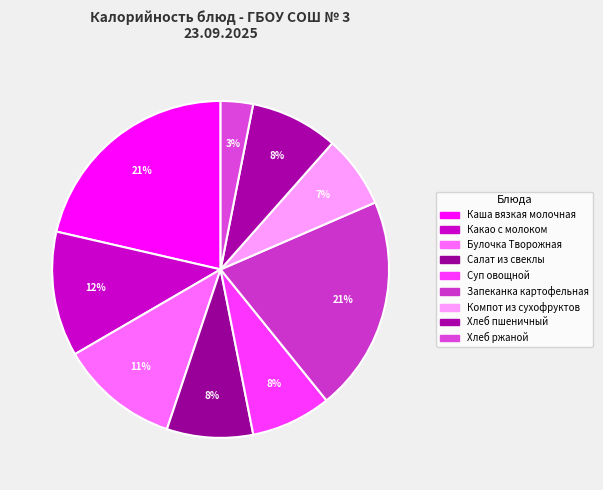

What is the total percentage of Булочка Творожная and Салат из свеклы?

19.7%